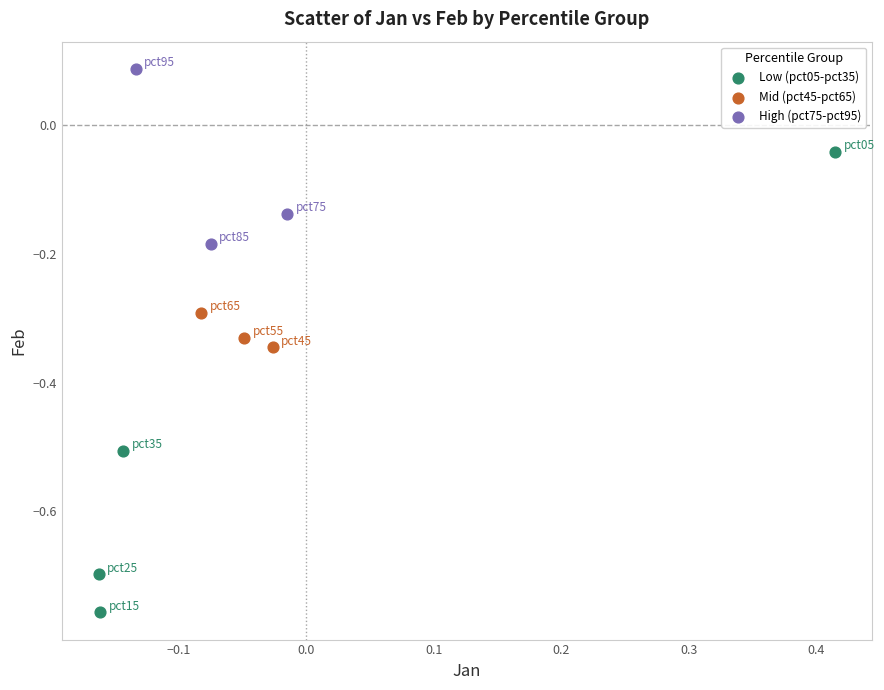

Which series contains the highest Y value?

High (pct75-pct95)